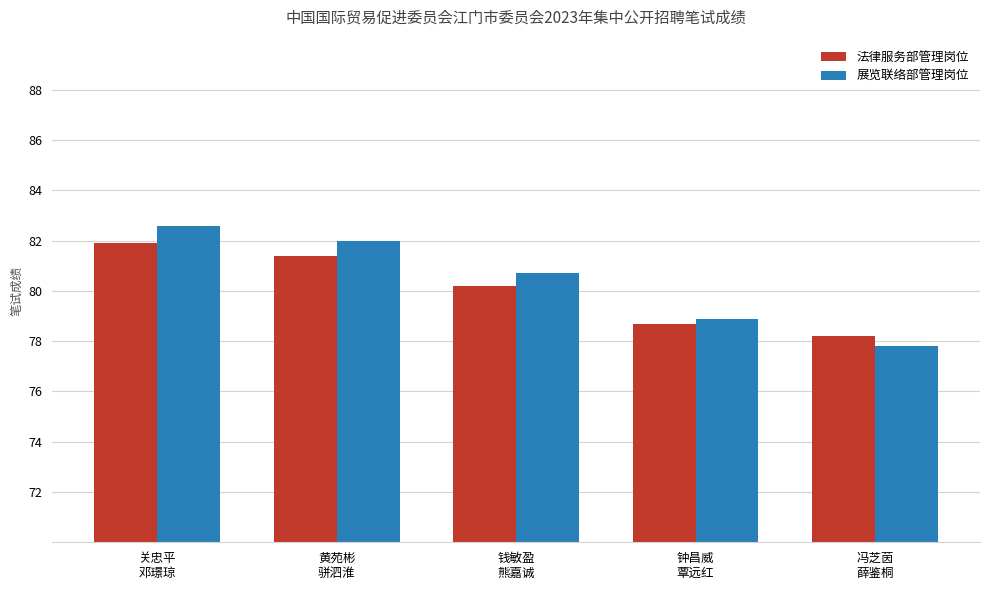

List the series in order of their peak value, highest first.

展览联络部管理岗位, 法律服务部管理岗位